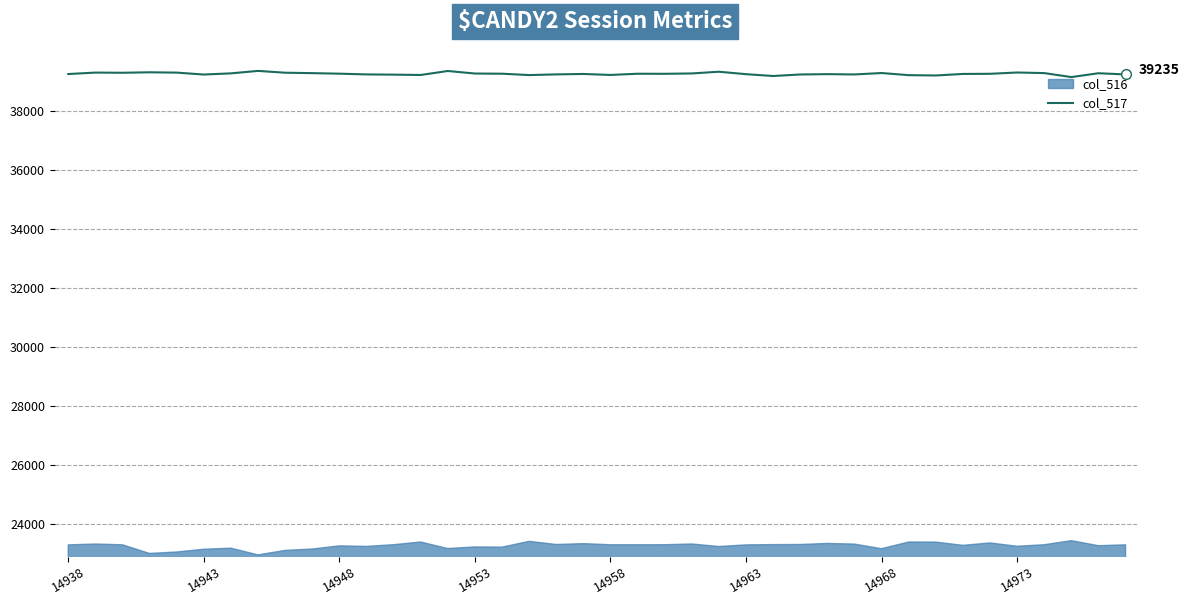

How many data points are less than 39257?

19